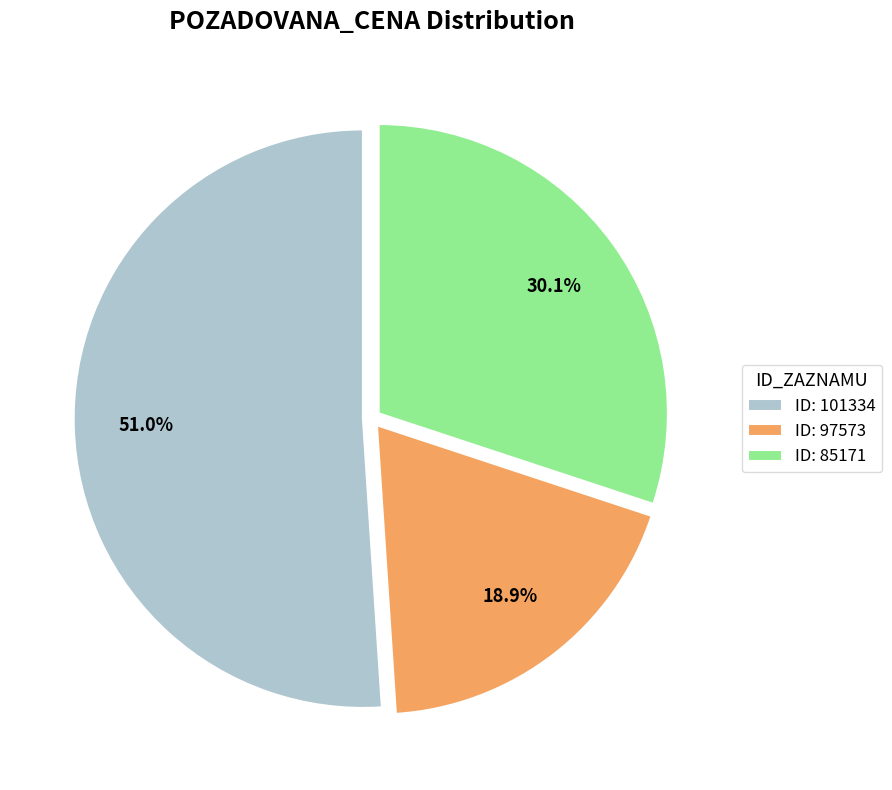

Approximately how many times larger is the value at ID: 101334 compared to ID: 85171?

1.7